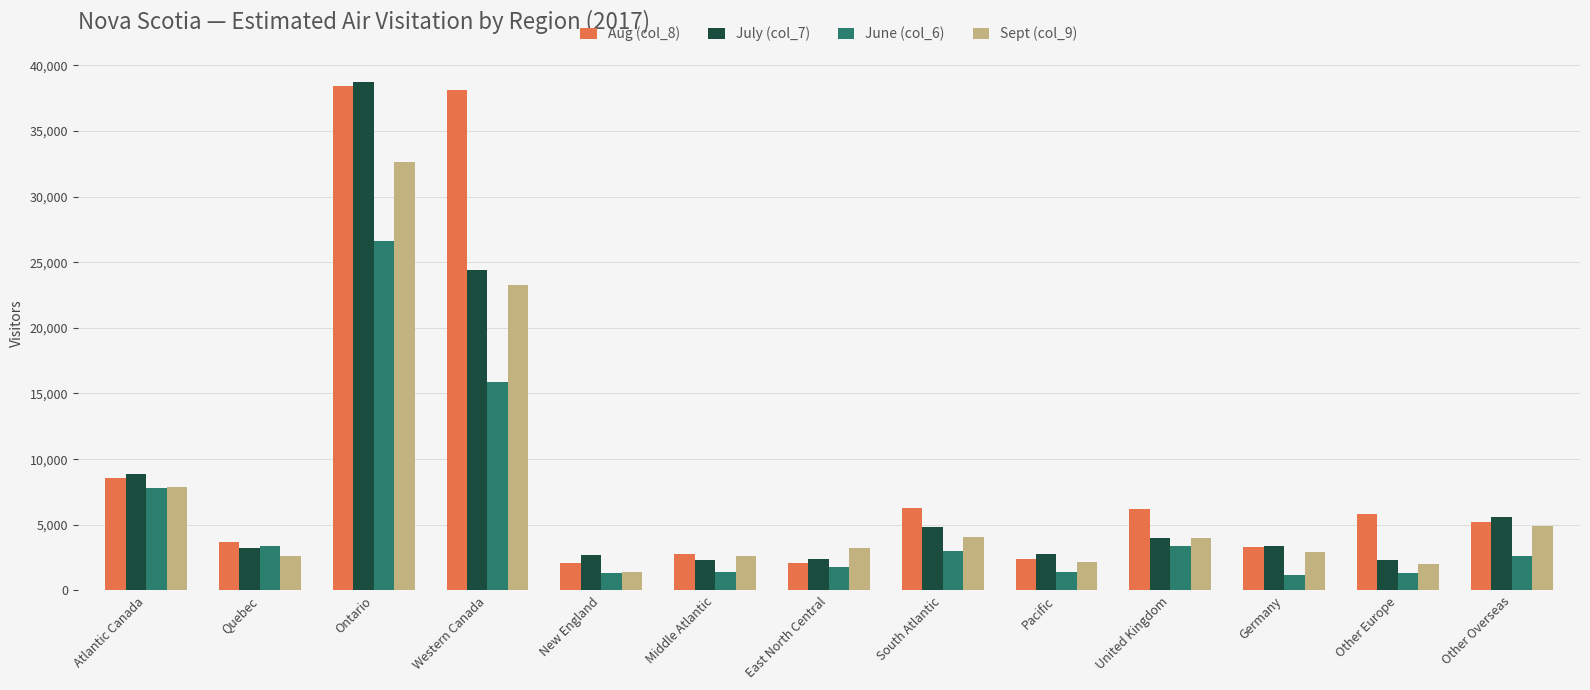

List the series in order of their overall mean, highest first.

Aug (col_8), July (col_7), Sept (col_9), June (col_6)